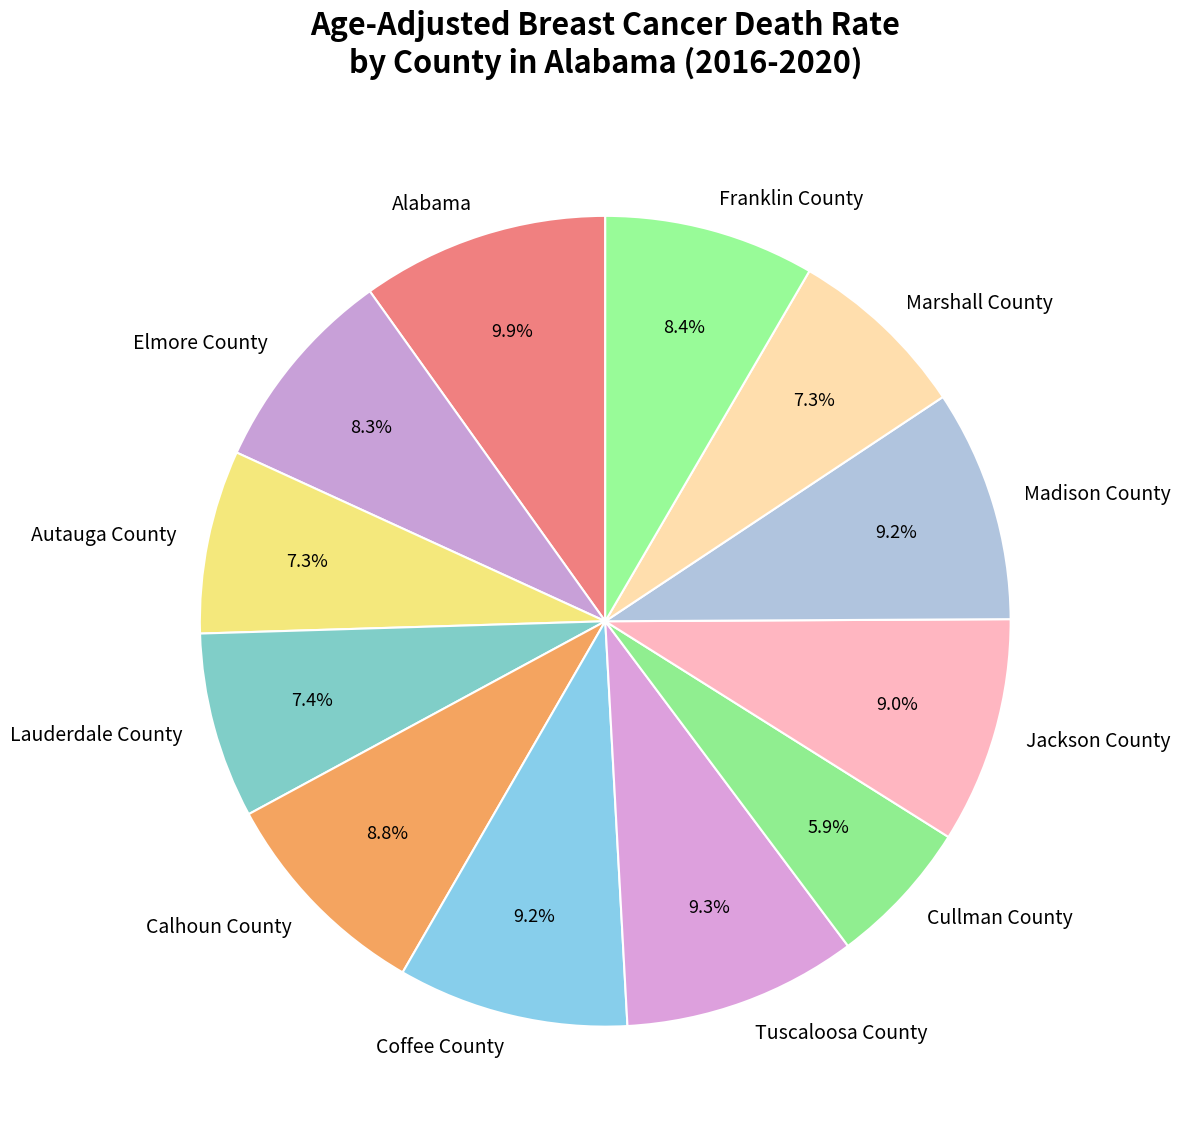

Between Calhoun County and Cullman County, which is larger?

Calhoun County